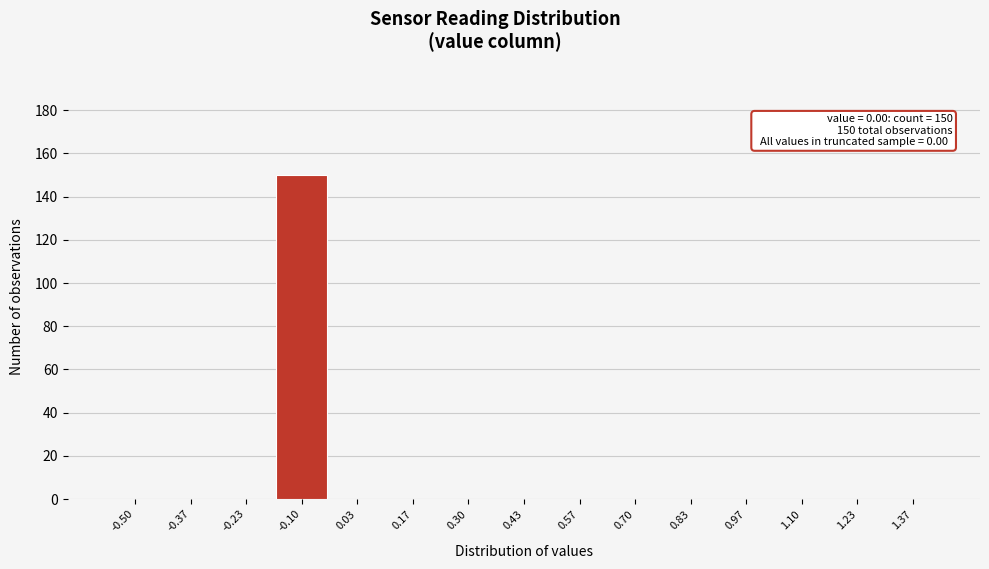

Reading right to left, transcribe all the data shown in this chart.

1.37=0	1.23=0	1.10=0	0.97=0	0.83=0	0.70=0	0.57=0	0.43=0	0.30=0	0.17=0	0.03=0	-0.10=150	-0.23=0	-0.37=0	-0.50=0